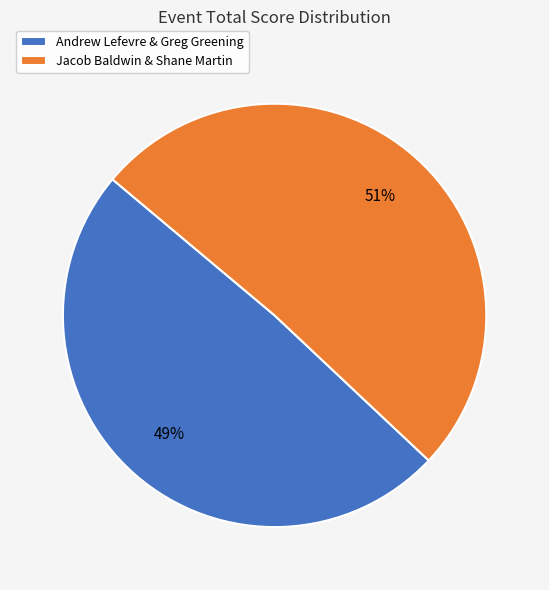

Count the number of slices in the pie.

2